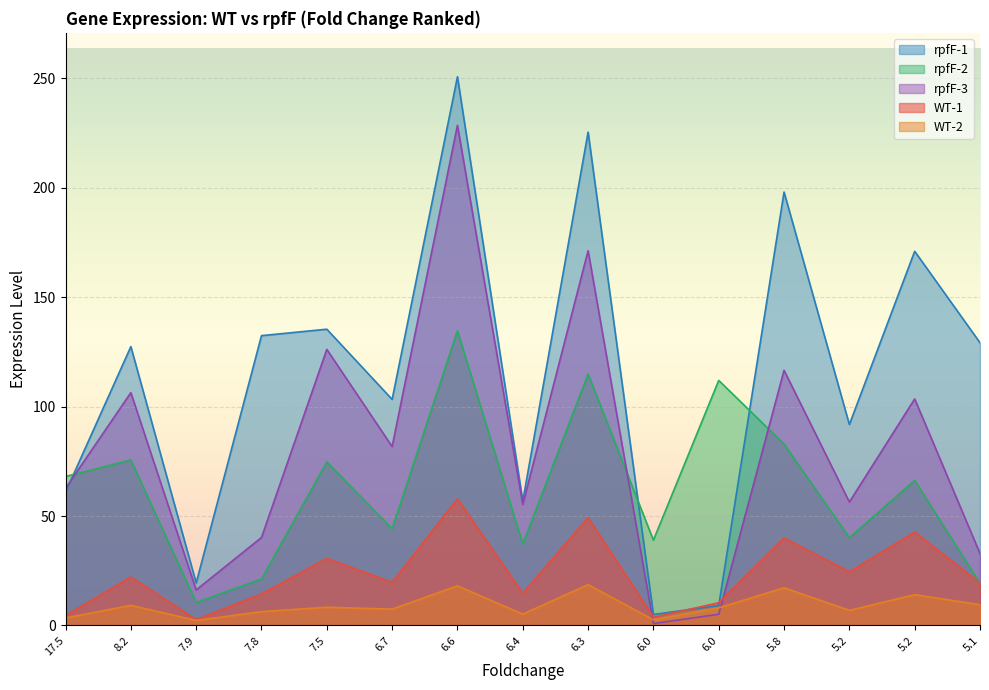

At which category does WT-1 reach its first local peak?

8.2